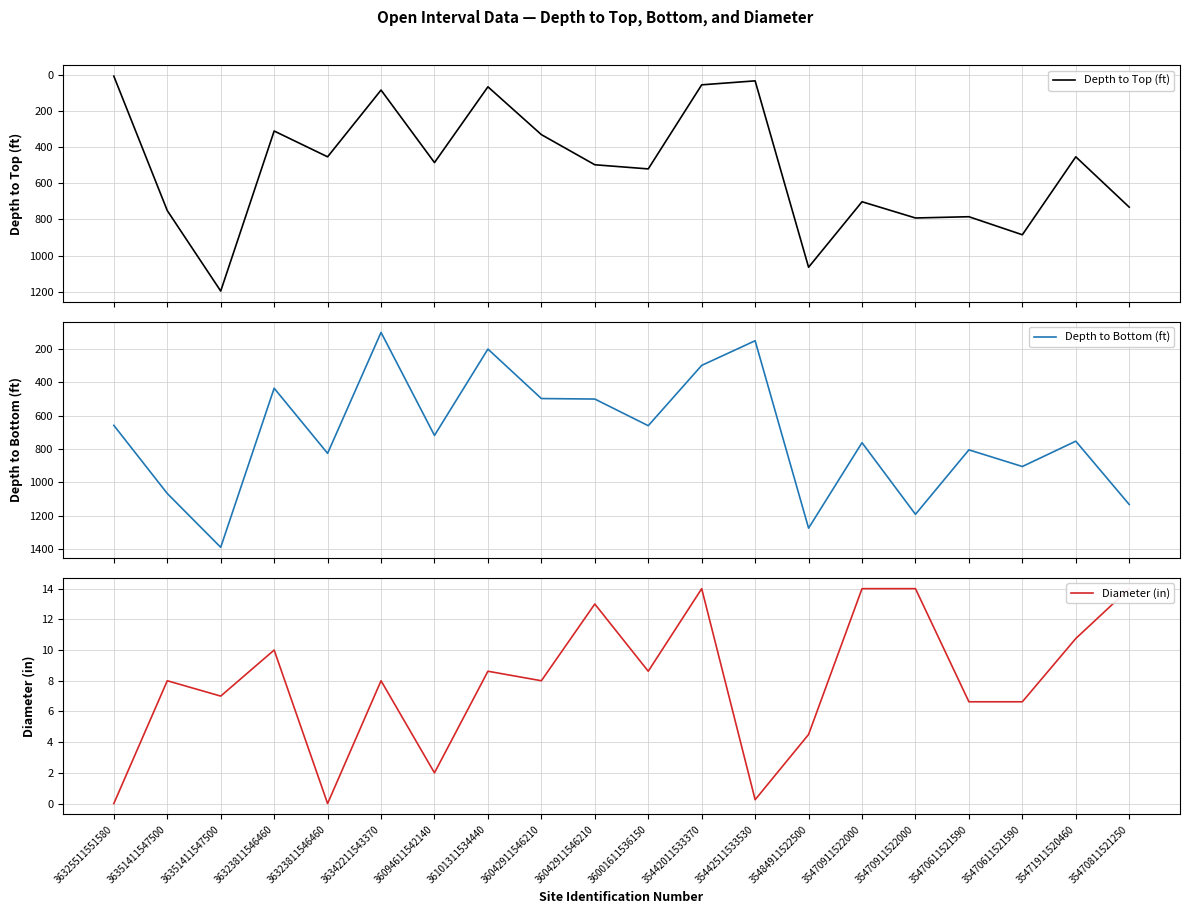

What is the sum of all Depth to Top (ft) values?

10197